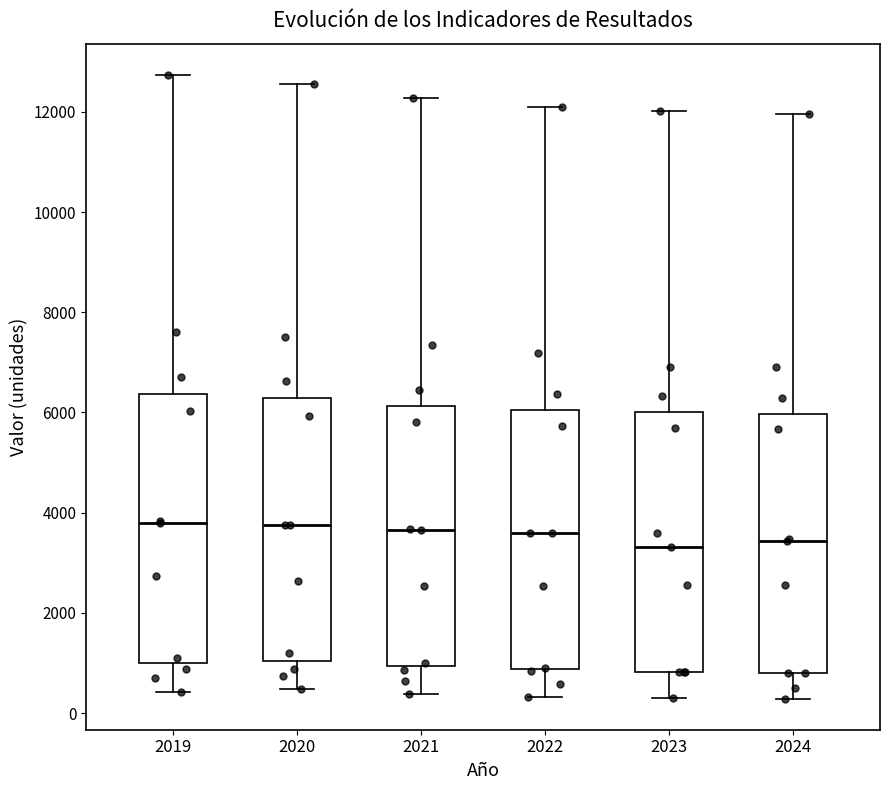

Reading left to right, transcribe this box plot: for each box, give where its median line is, the range the box spans, and where its two whiskers end, as read against the y-axis. The values are not printed on the chart, so give them approximately, as read against the axis.

2019: median 3800, box 1000 to 6400, whiskers 400 to 12800
2020: median 3800, box 1000 to 6200, whiskers 400 to 12600
2021: median 3600, box 1000 to 6200, whiskers 400 to 12200
2022: median 3600, box 800 to 6000, whiskers 400 to 12000
2023: median 3400, box 800 to 6000, whiskers 400 to 12000
2024: median 3400, box 800 to 6000, whiskers 200 to 12000